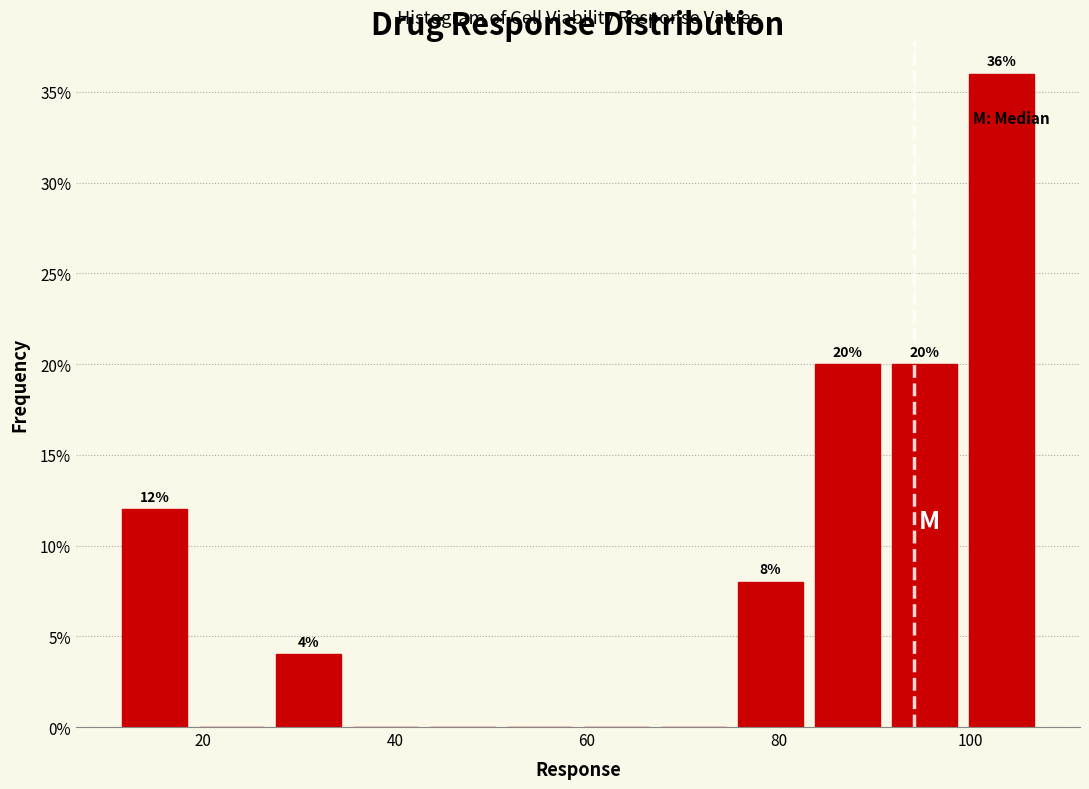

Over which range of the x-axis is the bar tallest?

100 to 108